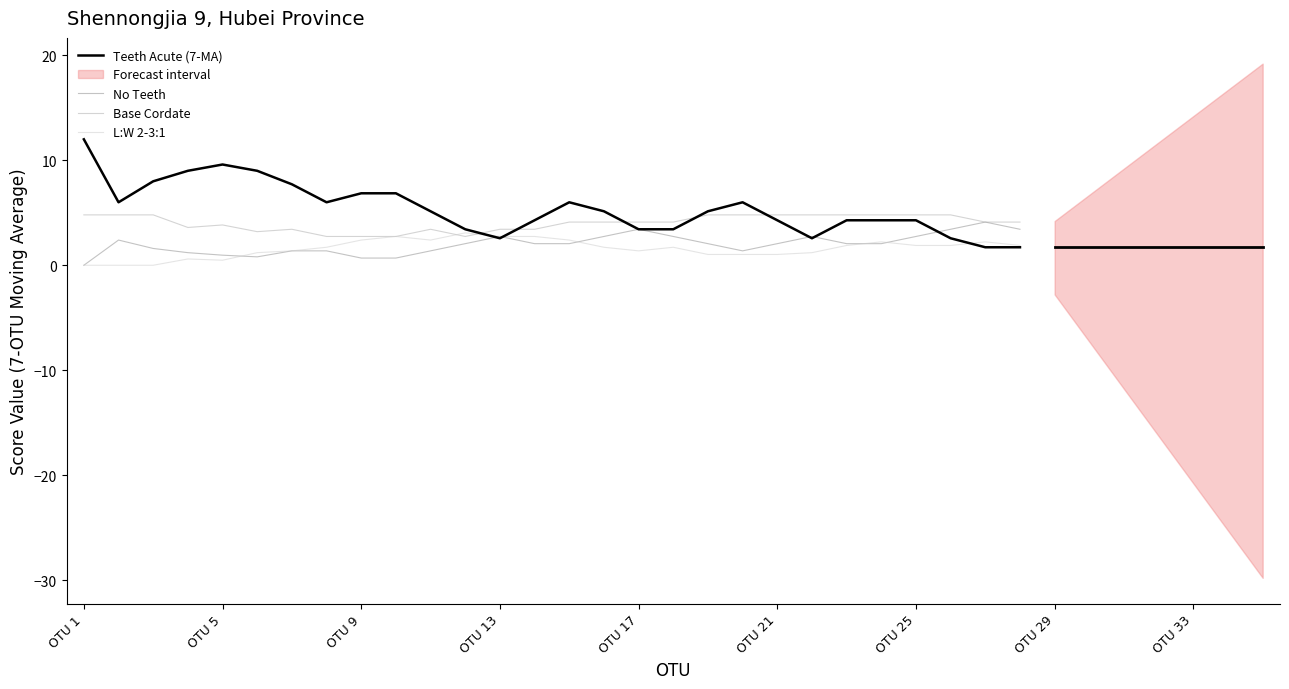

Is it true that Teeth Acute (7-MA) equals 2.4 at OTU 9?

False